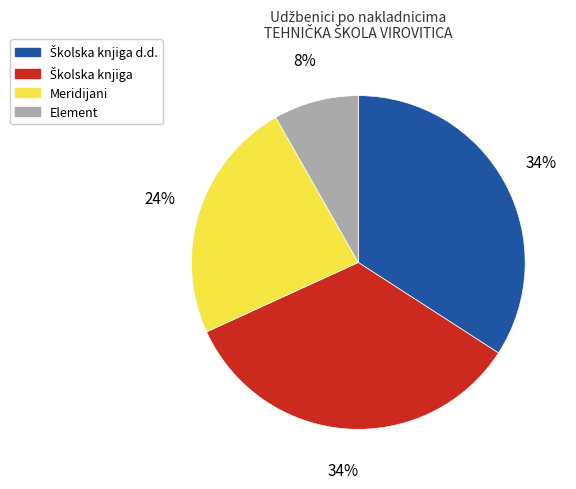

Is there a majority slice in this chart?

No